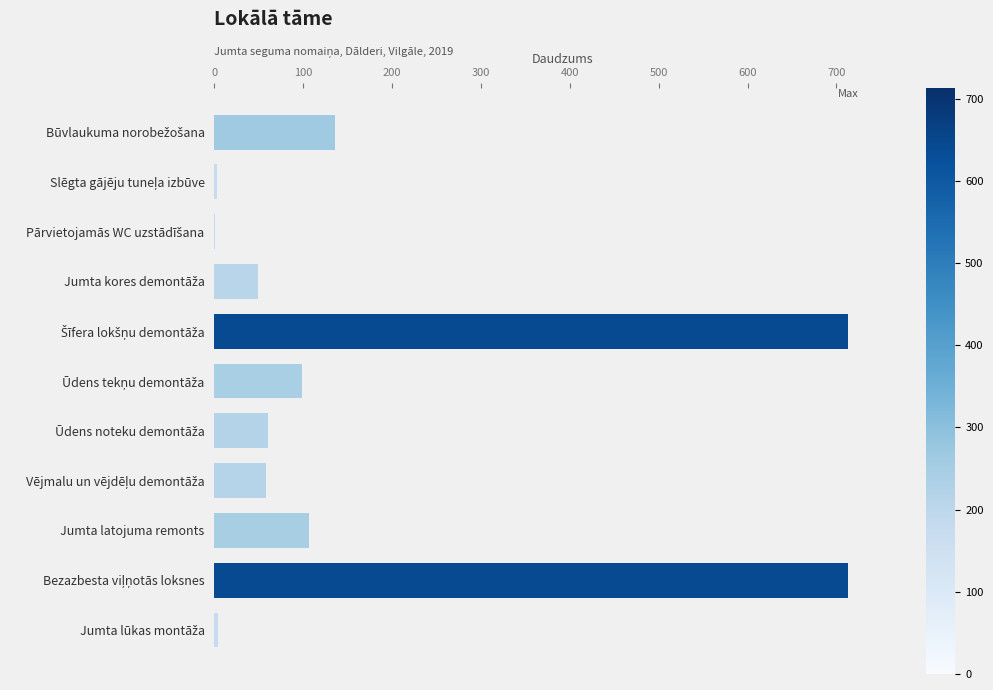

What is the sum of all values?

1943.5